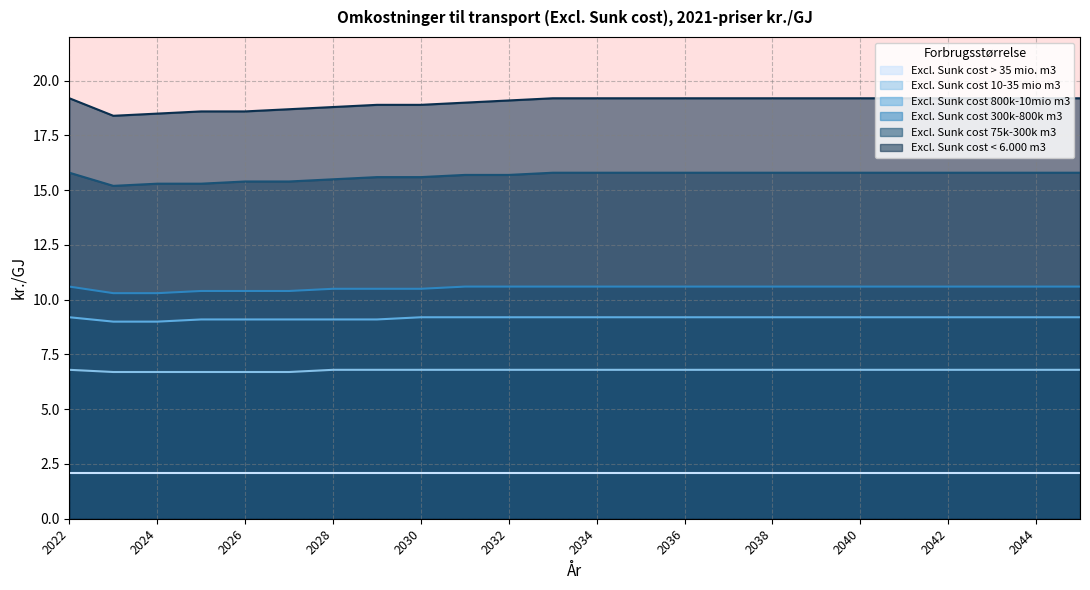

What is the maximum value for Excl. Sunk cost < 6.000 m3?

19.2